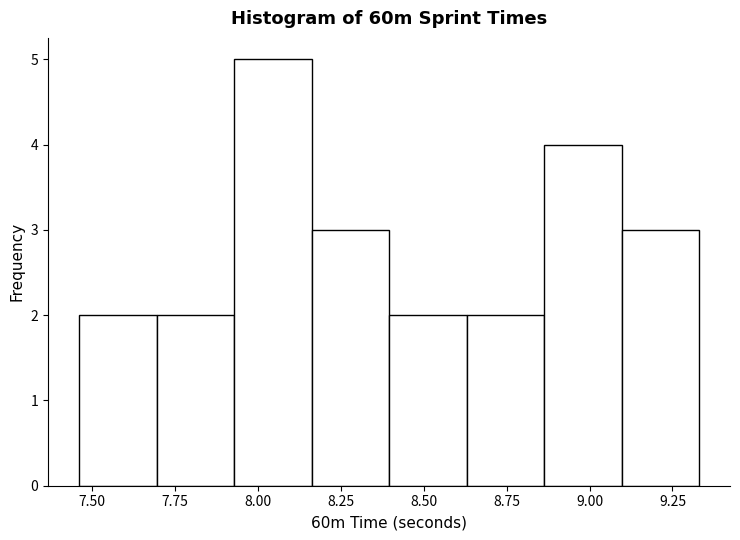

Reading left to right, list every bar in this chart as the range it spans on the x-axis followed by its height. Neither the bar edges nor the heights are printed on the chart, so give them approximately, as read against the axes.

7.45 to 7.70: 2
7.70 to 7.95: 2
7.95 to 8.15: 5
8.15 to 8.40: 3
8.40 to 8.65: 2
8.65 to 8.85: 2
8.85 to 9.10: 4
9.10 to 9.35: 3